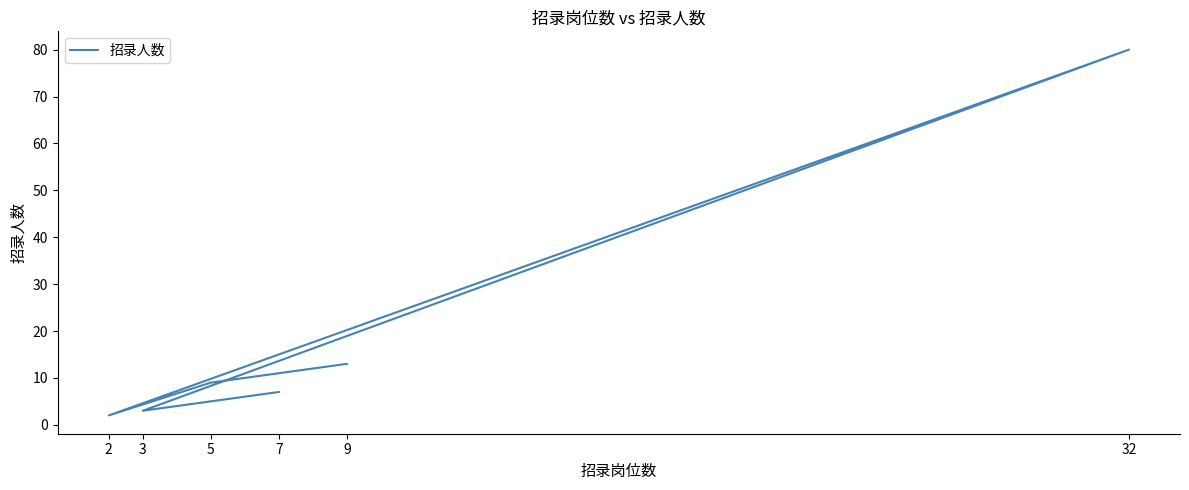

Read the value at 32, to the nearest 10.

80